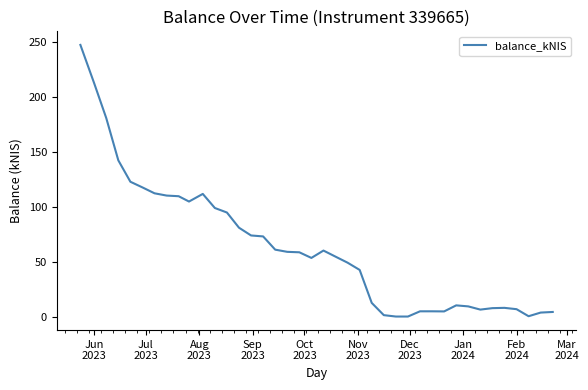

What is the difference between the maximum and minimum values?

246.9